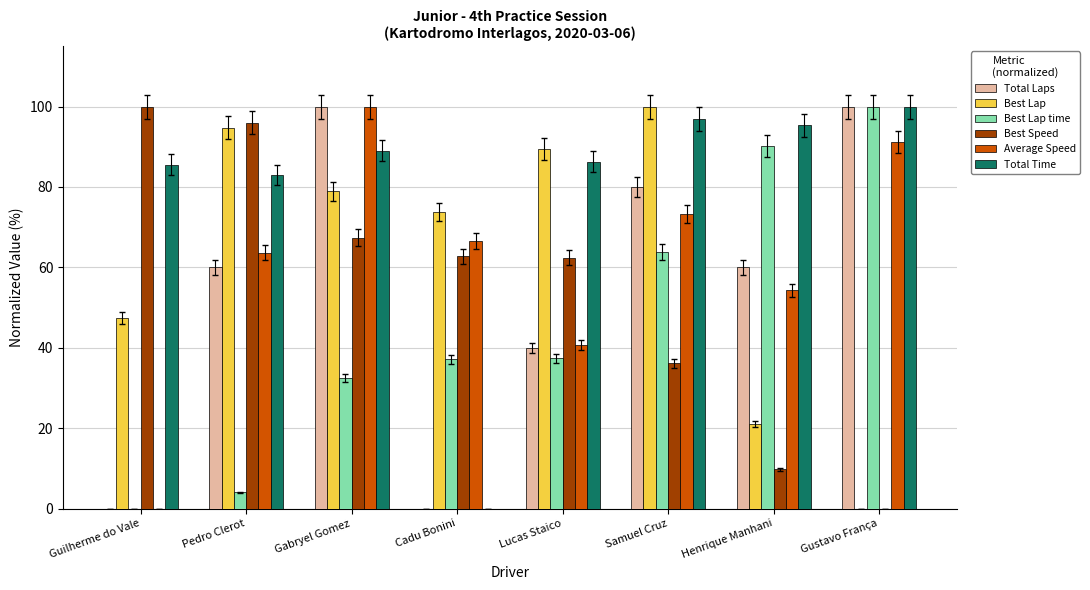

At which category is the sum across all series the highest?

Gabryel Gomez